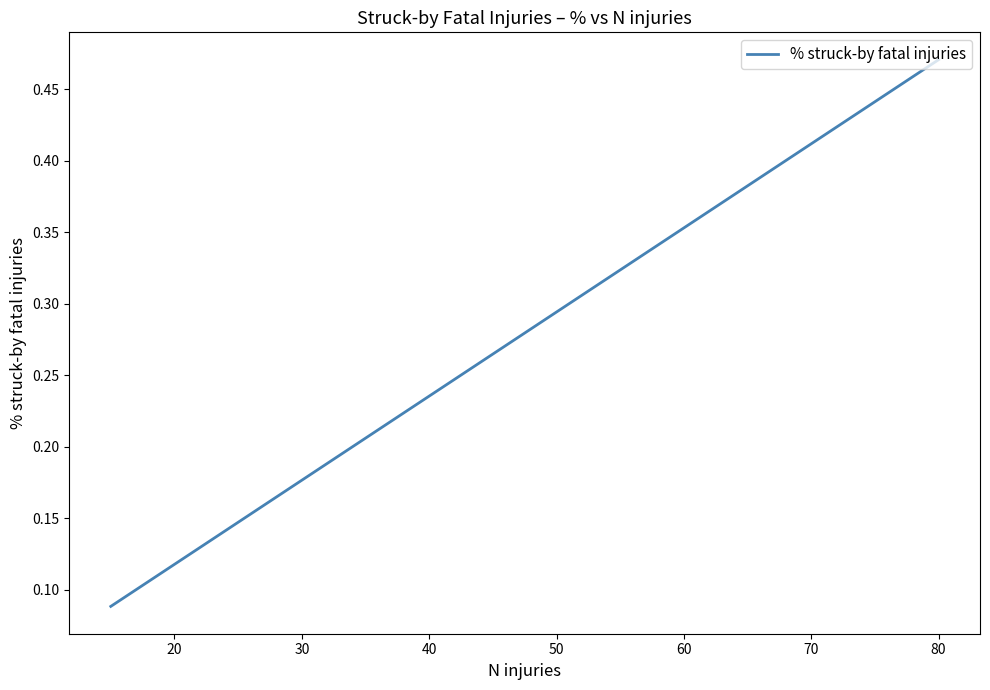

How many values are between 0 and 1?

4